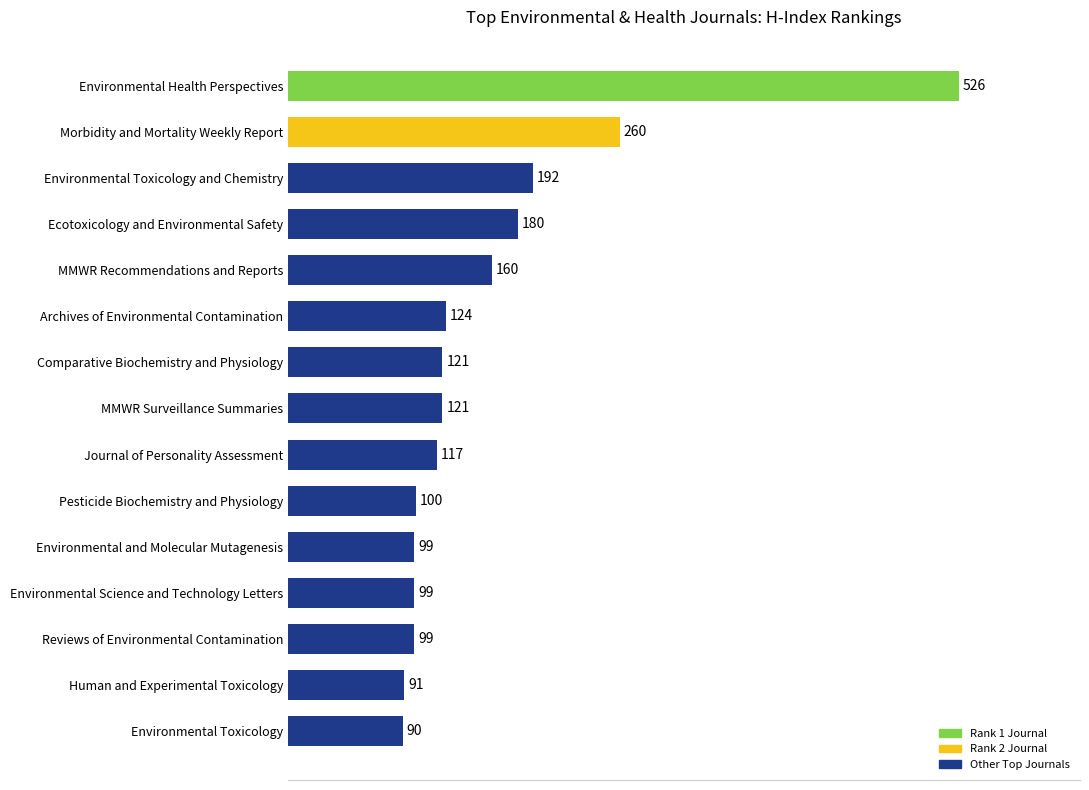

What is the smallest value displayed?

90